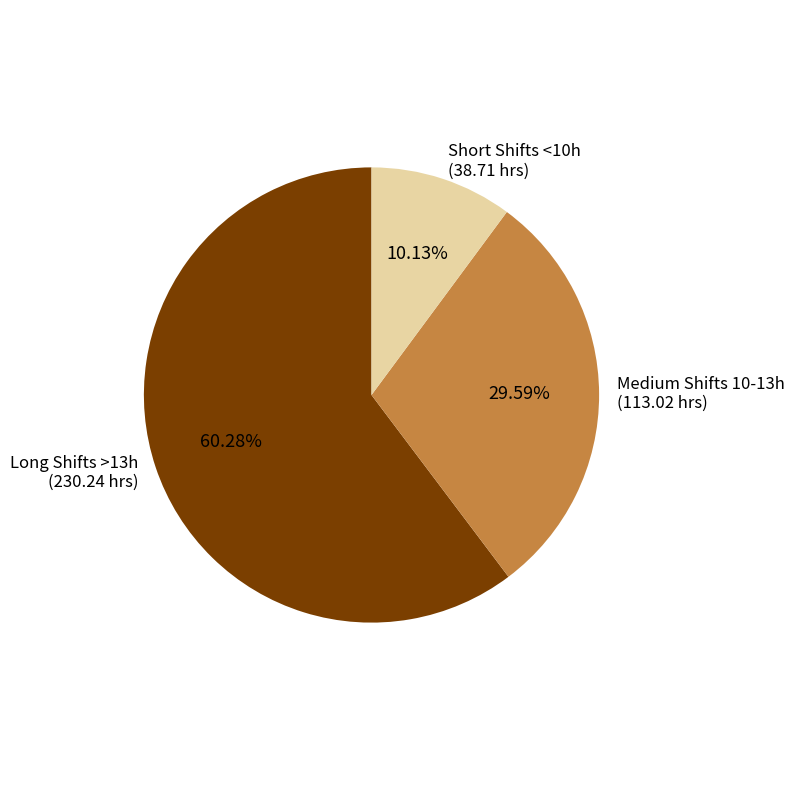

Rank the categories by value from lowest to highest.

Short Shifts <10h, Medium Shifts 10-13h, Long Shifts >13h